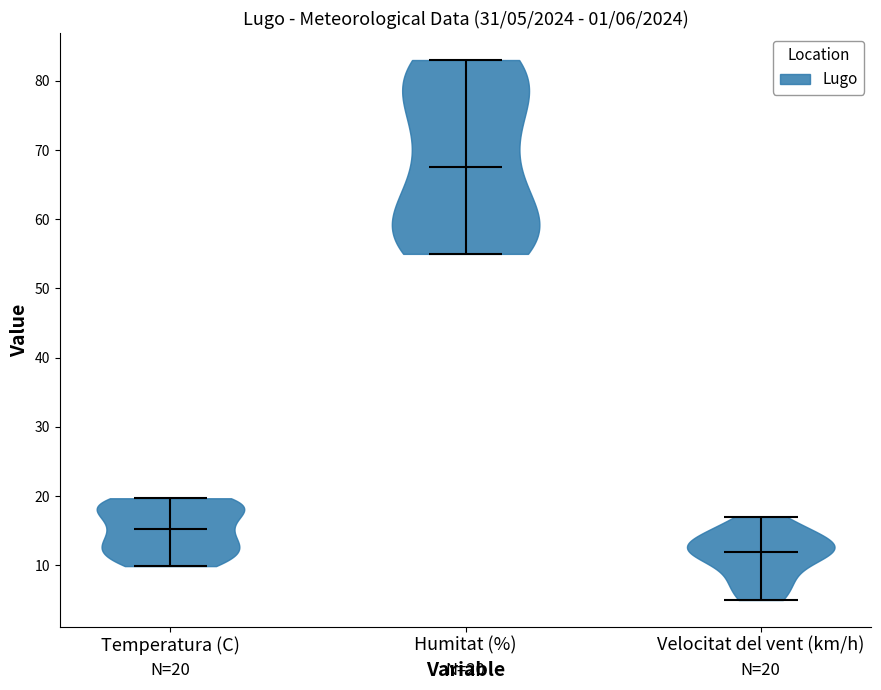

Which violin has the lowest median line?

Velocitat del vent (km/h)